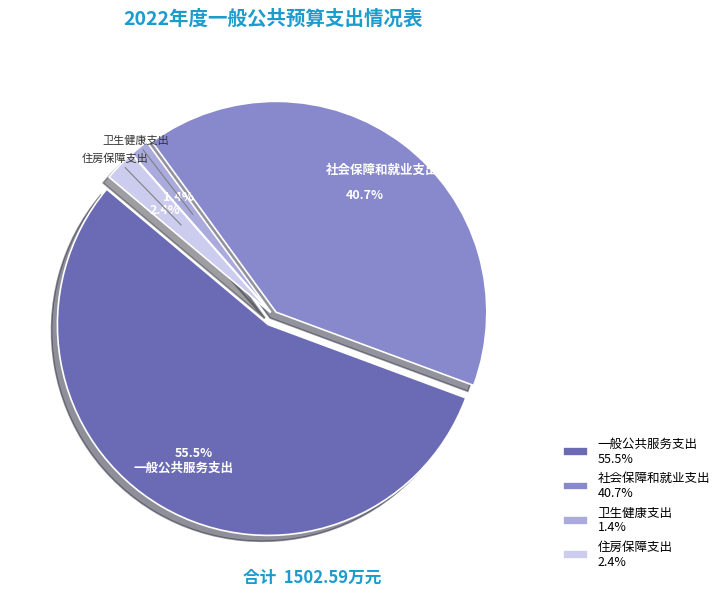

True or false: 住房保障支出 accounts for 10% of the total.

False